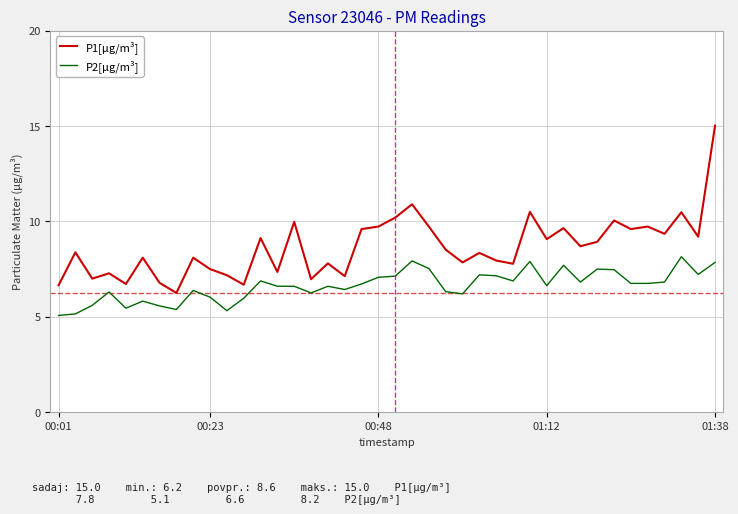

What is the sum of all P2[μg/m³] values?

265.1